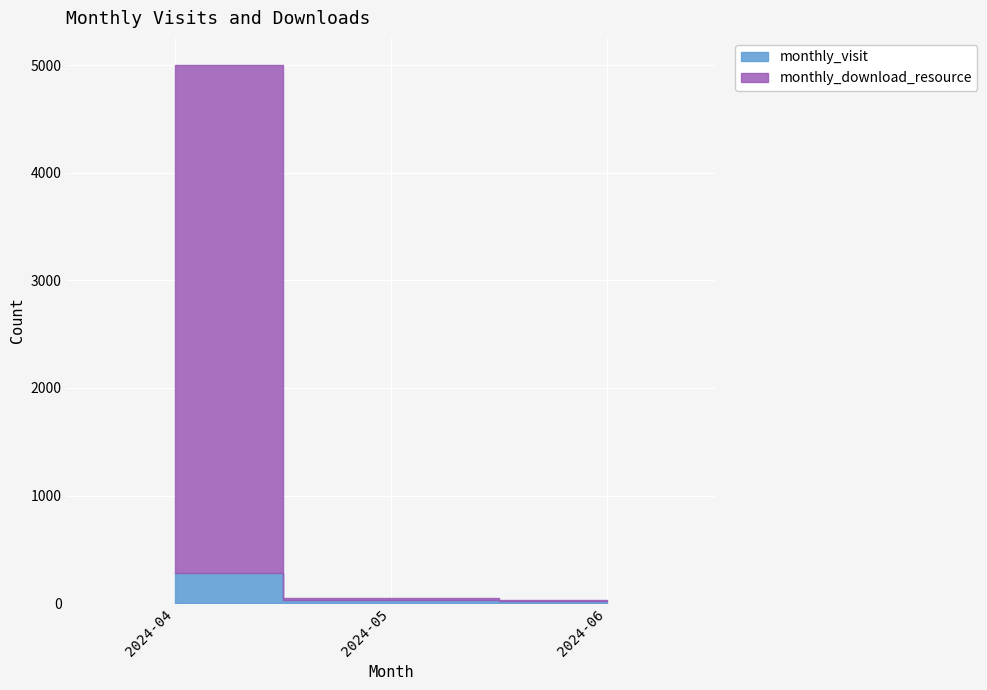

What is the average value of the monthly_download_resource series?

1582